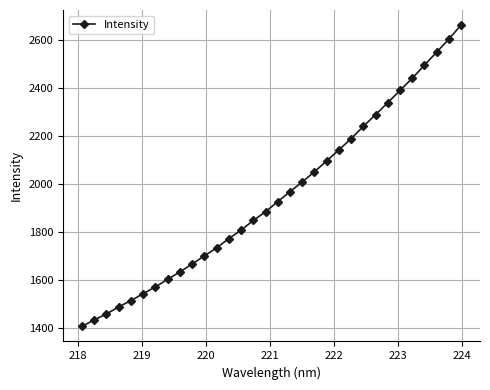

What is the greatest value displayed?

2663.5